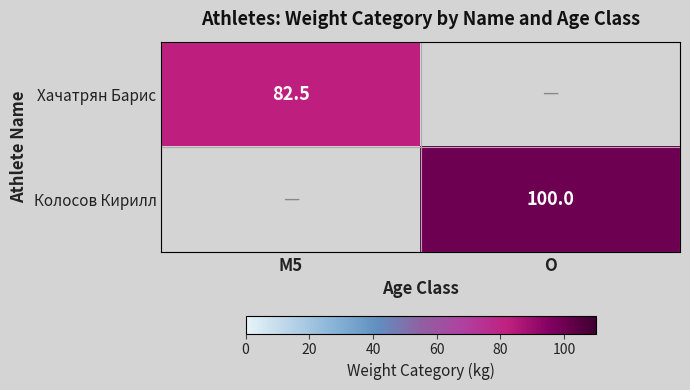

Is the value of Колосов Кирилл at O greater than the value of Хачатрян Барис at M5?

Yes